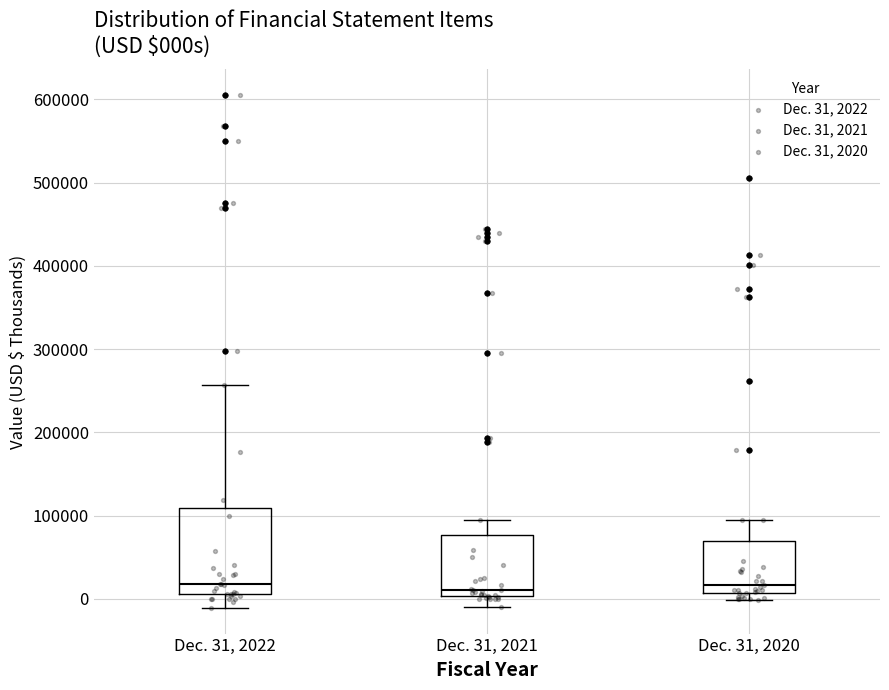

Reading left to right, read every box against the y-axis: the position of its median line, the range the box covers, and the ends of its whiskers. The values are not printed on the chart, so give them approximately, as read against the axis.

Dec. 31, 2022: median 20000, box 10000 to 110000, whiskers -10000 to 260000
Dec. 31, 2021: median 10000, box 0 to 80000, whiskers -10000 to 90000
Dec. 31, 2020: median 20000, box 10000 to 70000, whiskers 0 to 100000